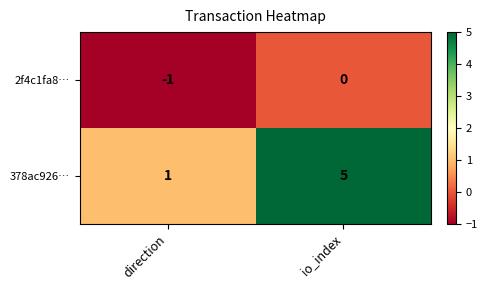

Rank the series at direction from highest to lowest value.

378ac926…, 2f4c1fa8…